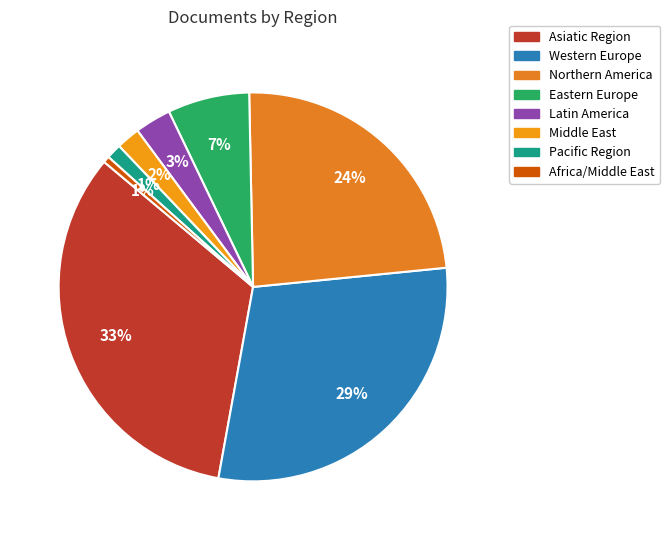

How many slices are in this pie chart?

8